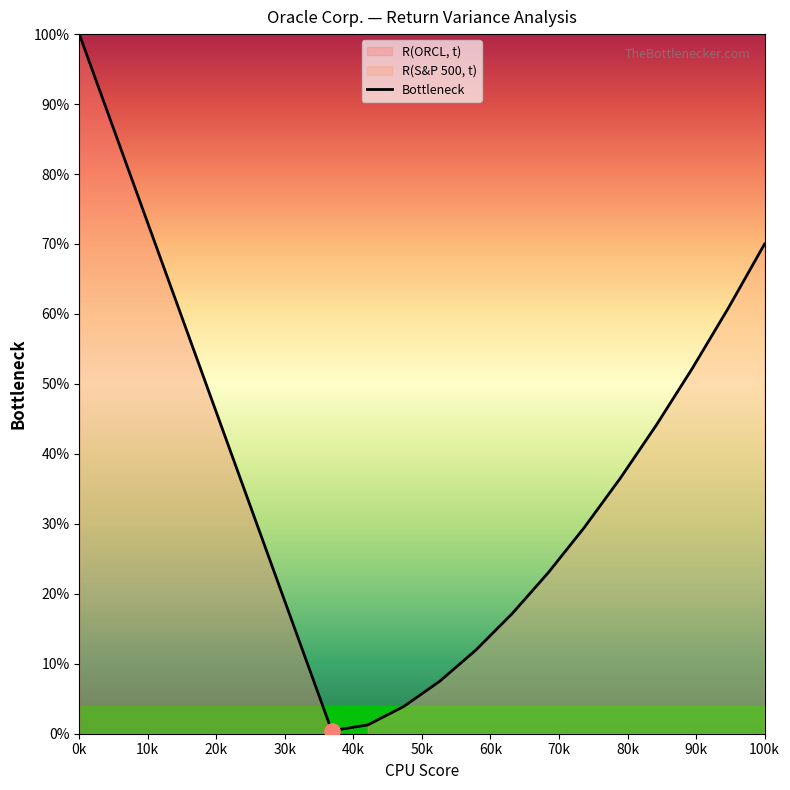

Which category has the highest value in the Bottleneck series?

0k